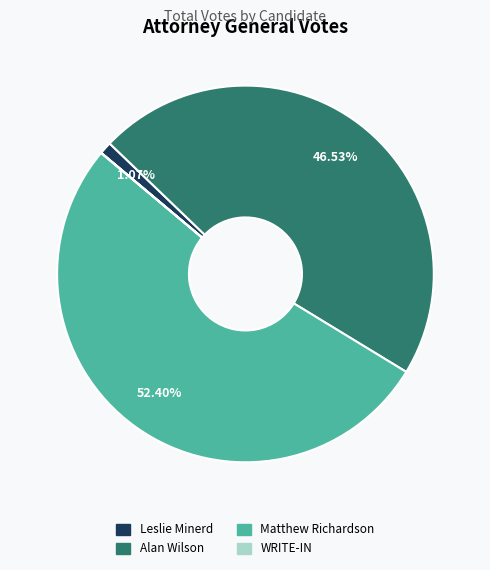

What is the ratio of the value at Matthew Richardson to the value at Leslie Minerd?

49.0